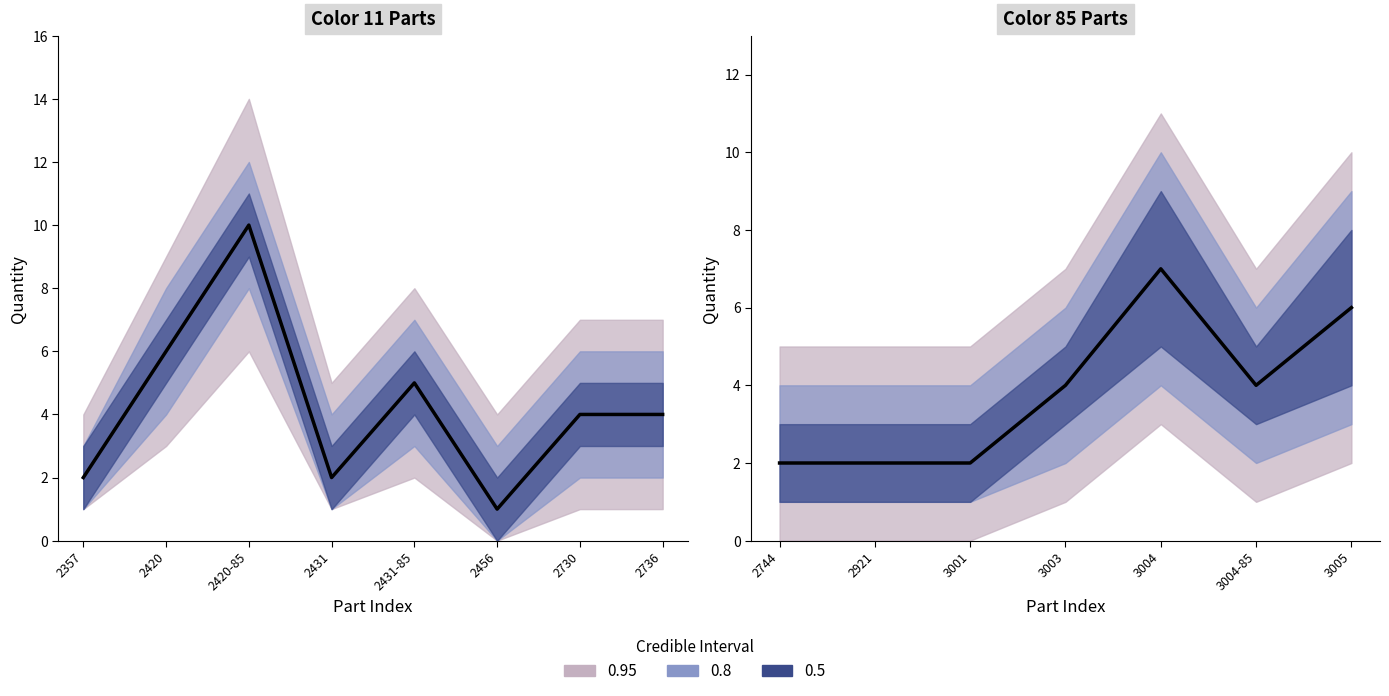

How many points are lower than both their immediate neighbors (excluding endpoints)?

1